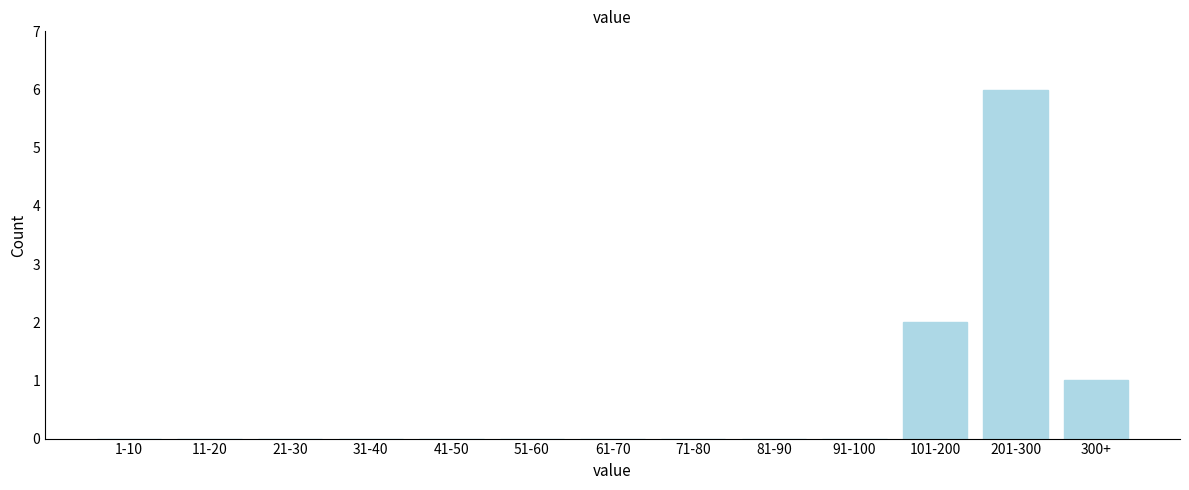

Reading left to right, what are all the values shown in this chart?

1-10=0	11-20=0	21-30=0	31-40=0	41-50=0	51-60=0	61-70=0	71-80=0	81-90=0	91-100=0	101-200=2	201-300=6	300+=1